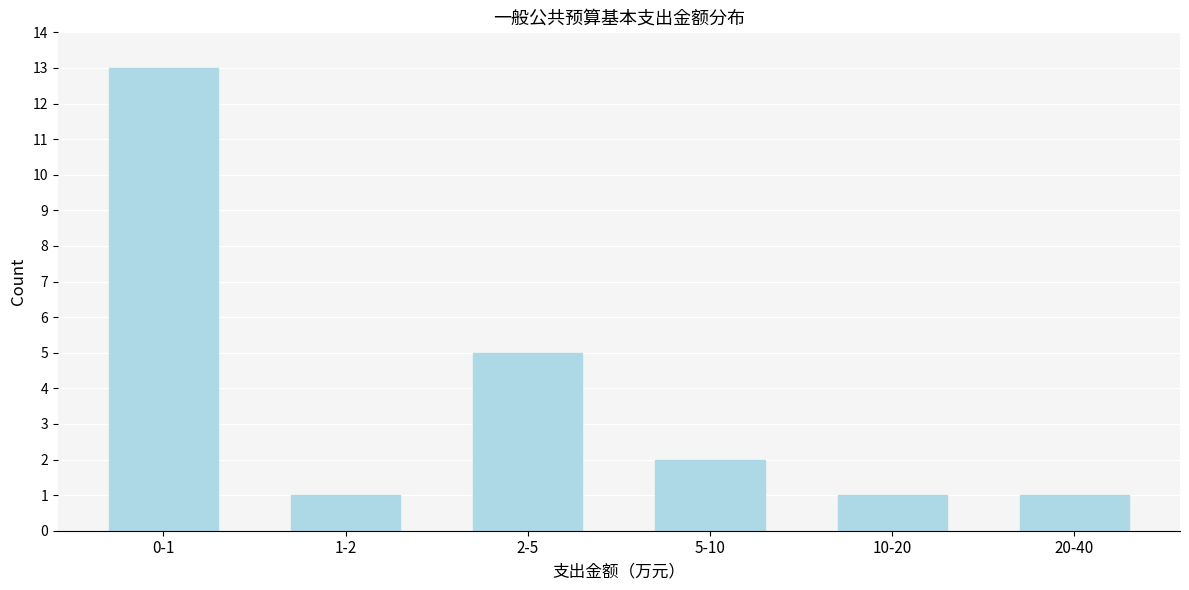

Reading left to right, transcribe all the data shown in this chart.

0-1=13	1-2=1	2-5=5	5-10=2	10-20=1	20-40=1